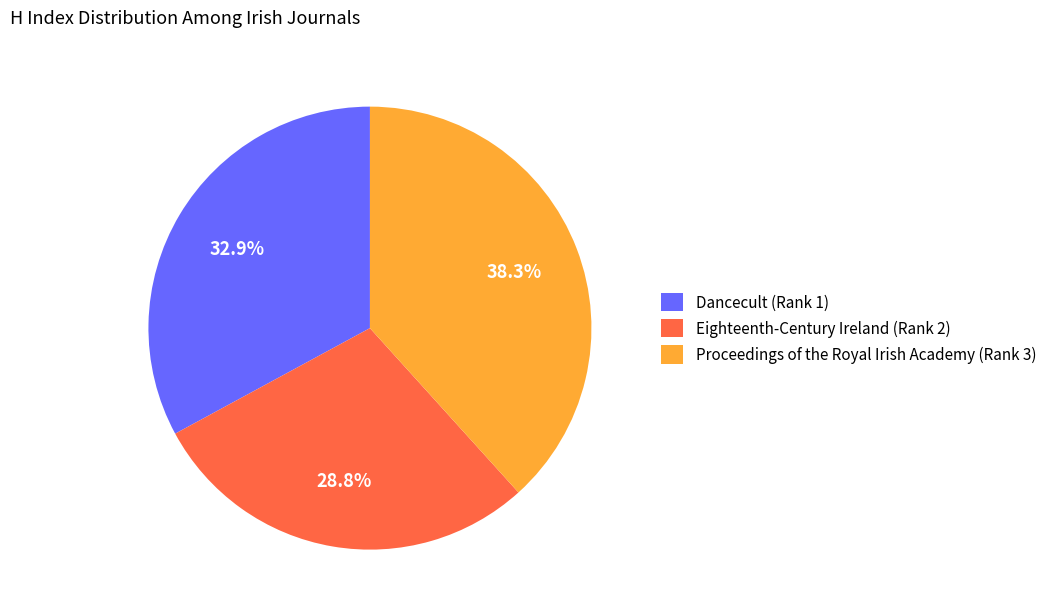

Which category has the biggest portion of the pie?

Proceedings of the Royal Irish Academy (Rank 3)